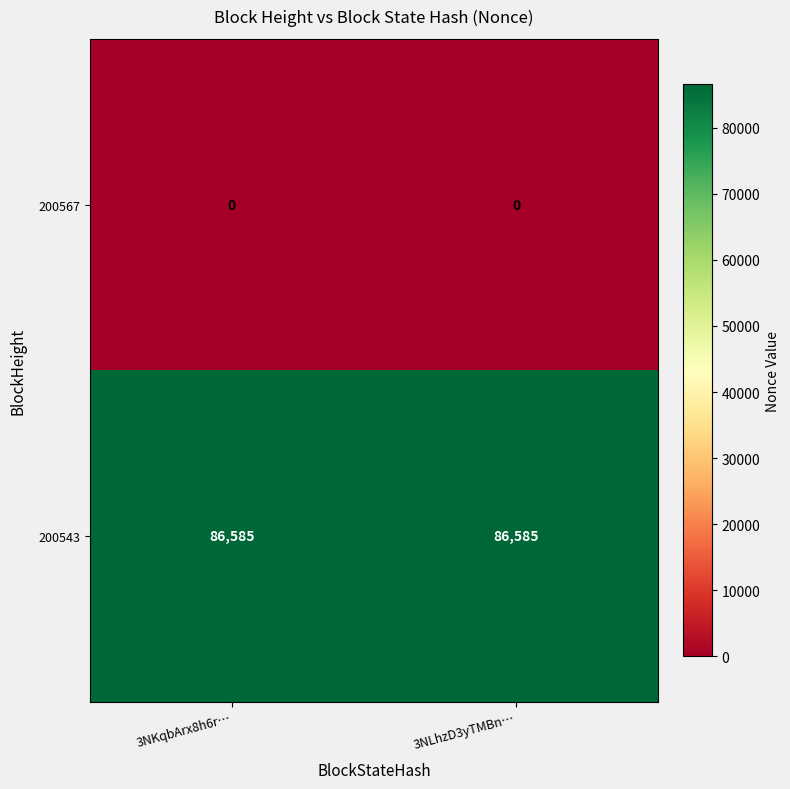

What is the difference between the highest and lowest values at 3NKqbArx8h6r…?

86585